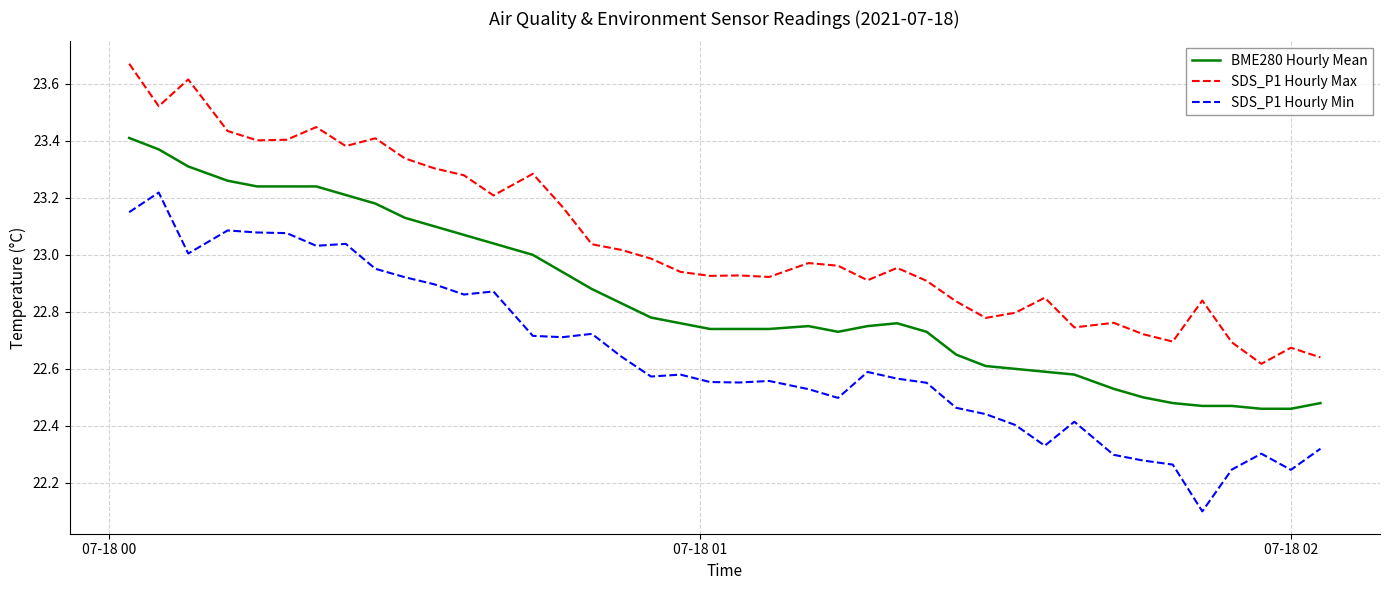

What is the smallest value displayed?

22.1